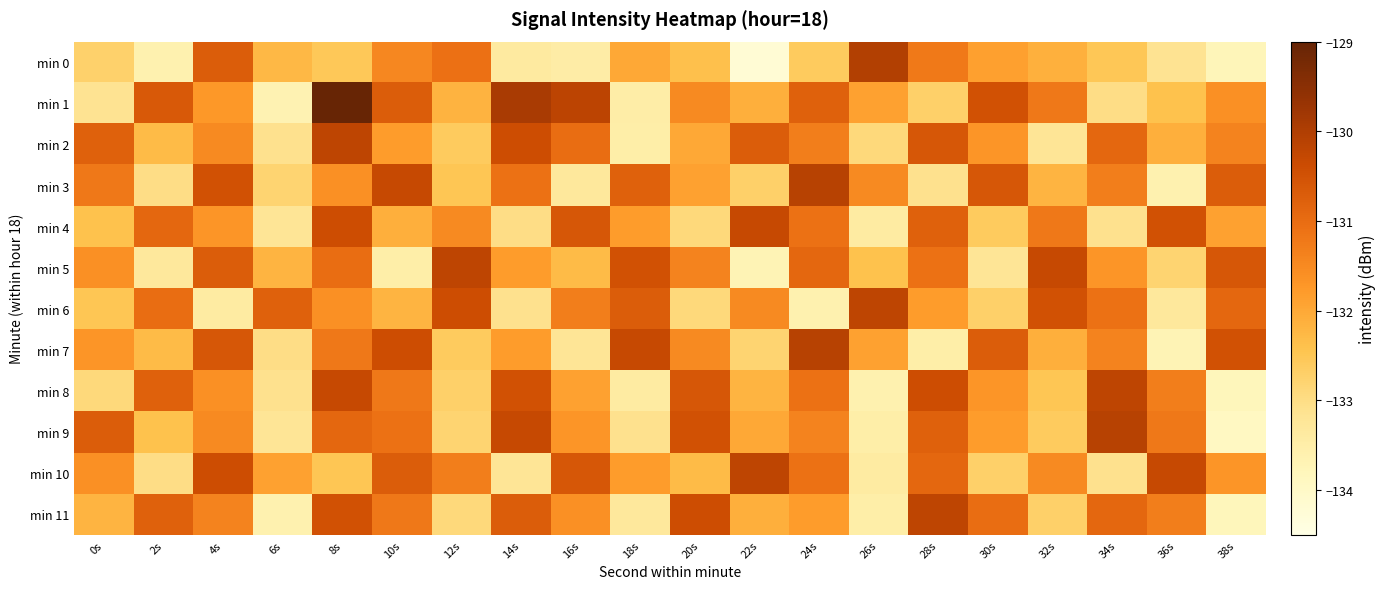

What is the difference between the highest and lowest values at 22s?

4.0